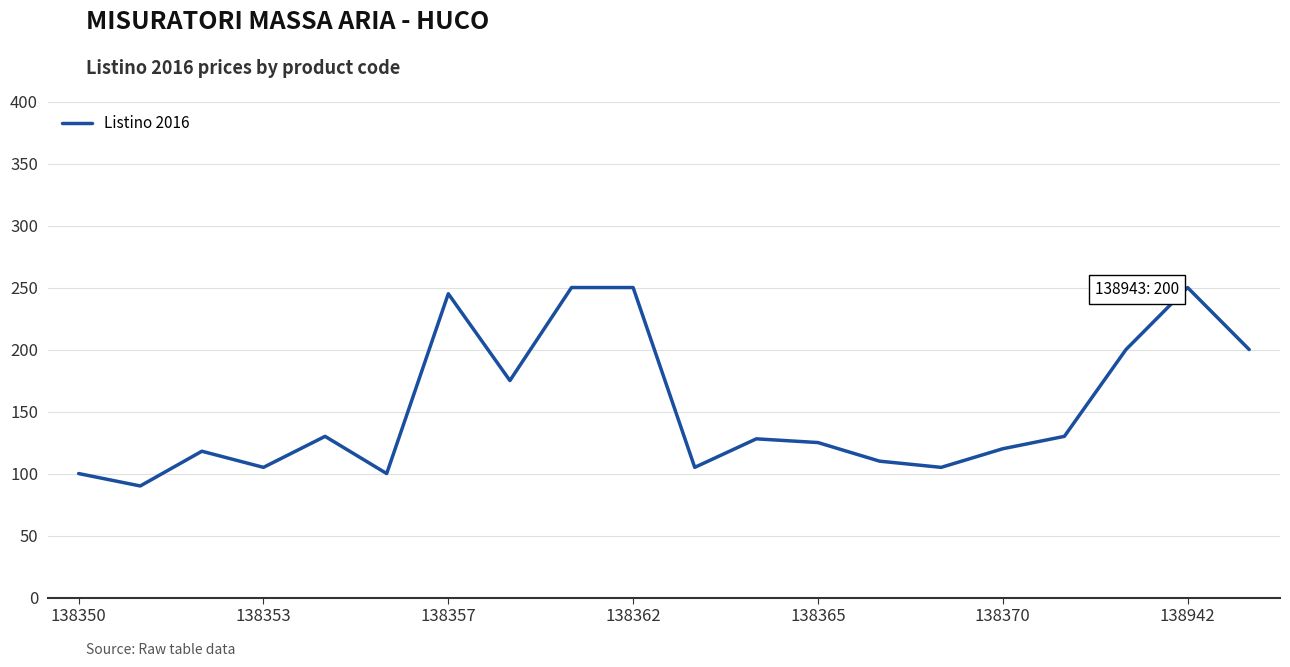

What is the smallest value displayed?

90